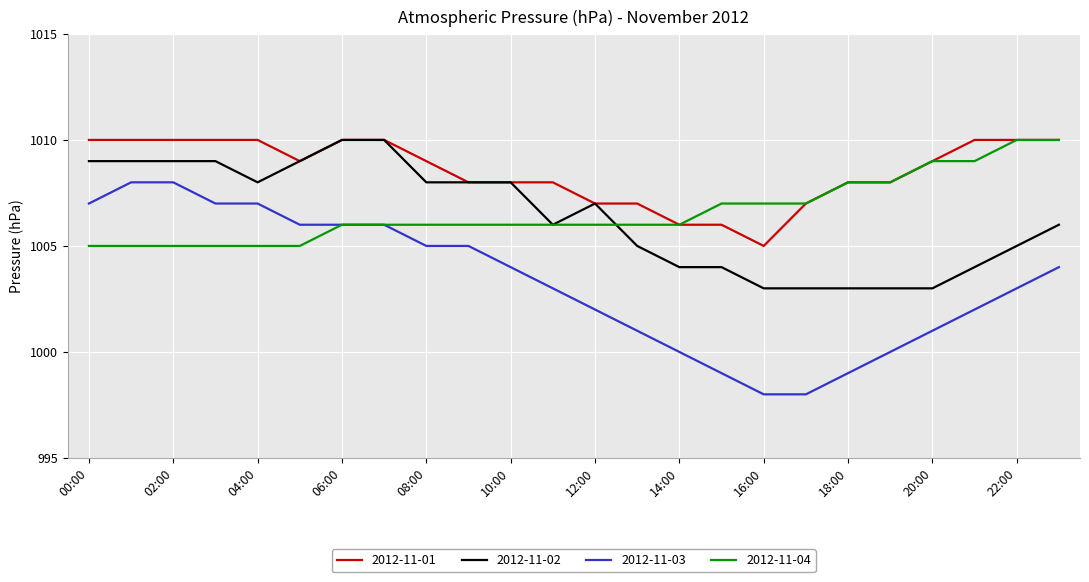

Which series has the largest range (max minus min)?

2012-11-03